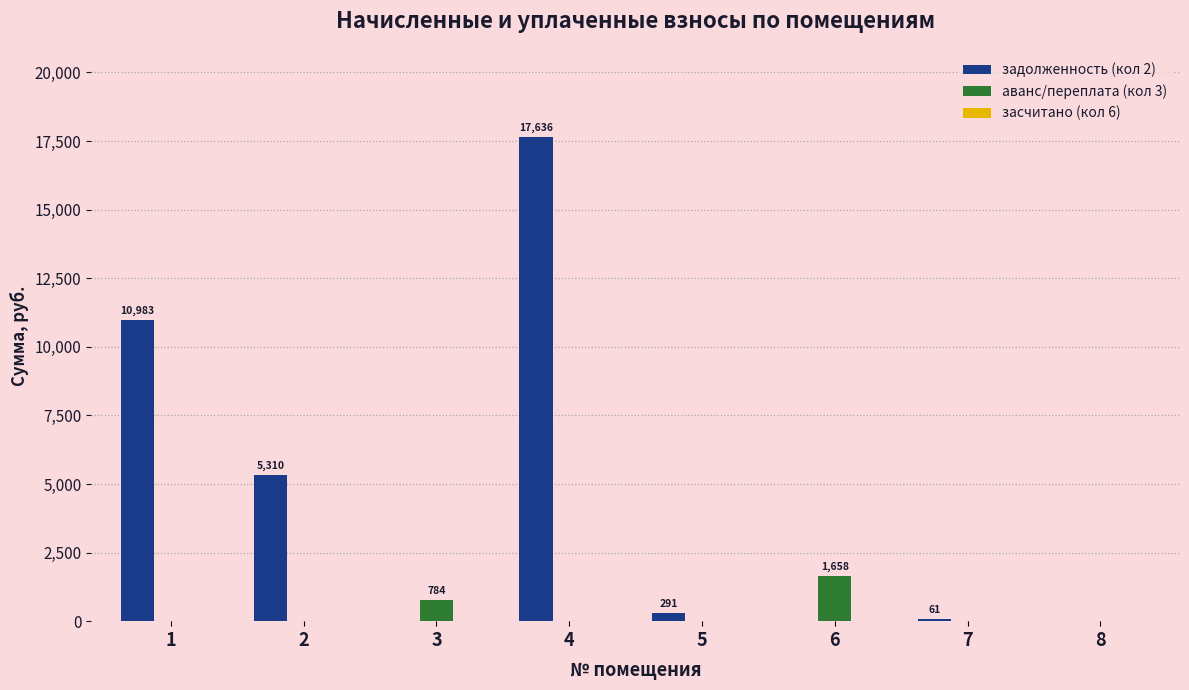

The value of аванс/переплата (кол 3) at 6 is 1657.5. True or false?

True